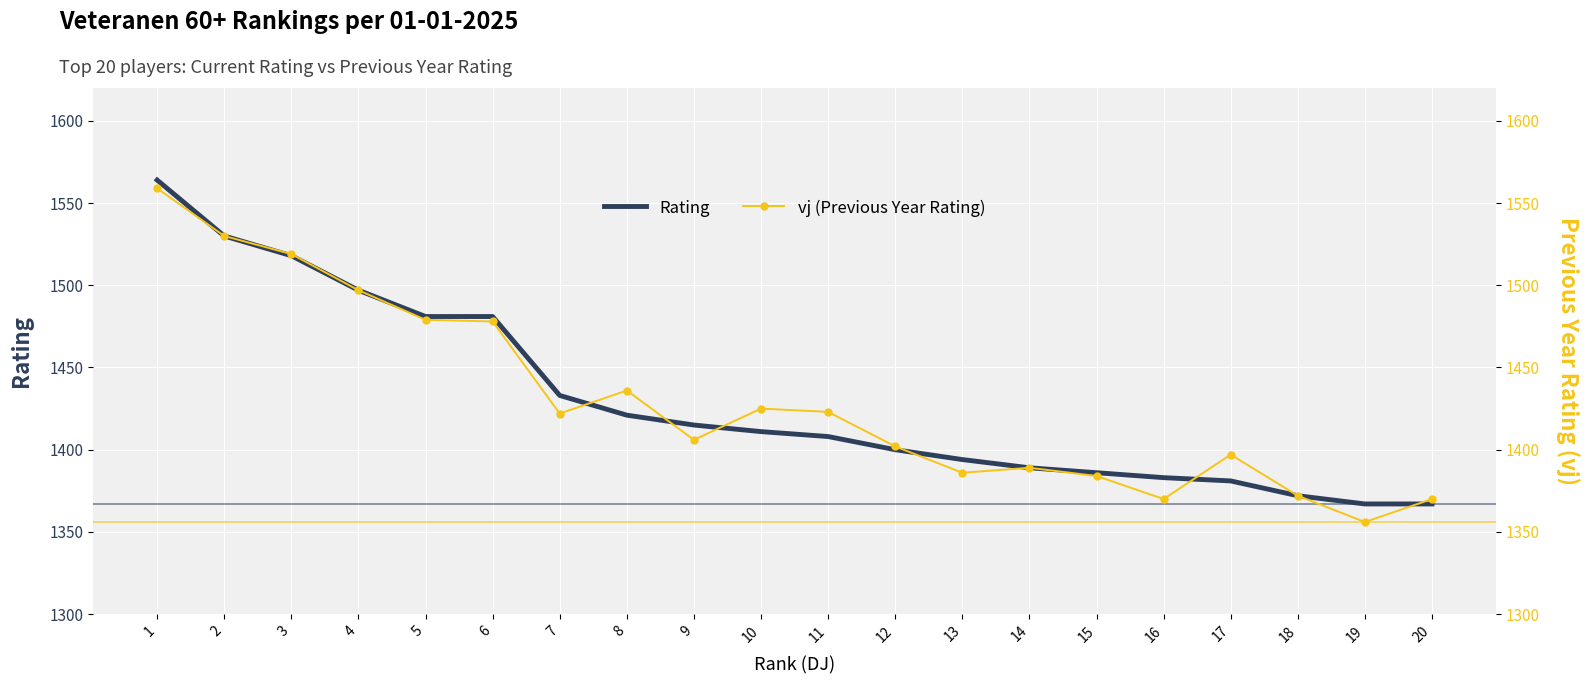

Reading right to left, extract all data points from this chart.

Rating: 20=1367	19=1367	18=1372	17=1381	16=1383	15=1386	14=1389	13=1394	12=1400	11=1408	10=1411	9=1415	8=1421	7=1433	6=1481	5=1481	4=1497	3=1518	2=1530	1=1564
vj (Previous Year Rating): 20=1370	19=1356	18=1372	17=1397	16=1370	15=1384	14=1389	13=1386	12=1402	11=1423	10=1425	9=1406	8=1436	7=1422	6=1478	5=1479	4=1497	3=1519	2=1530	1=1559